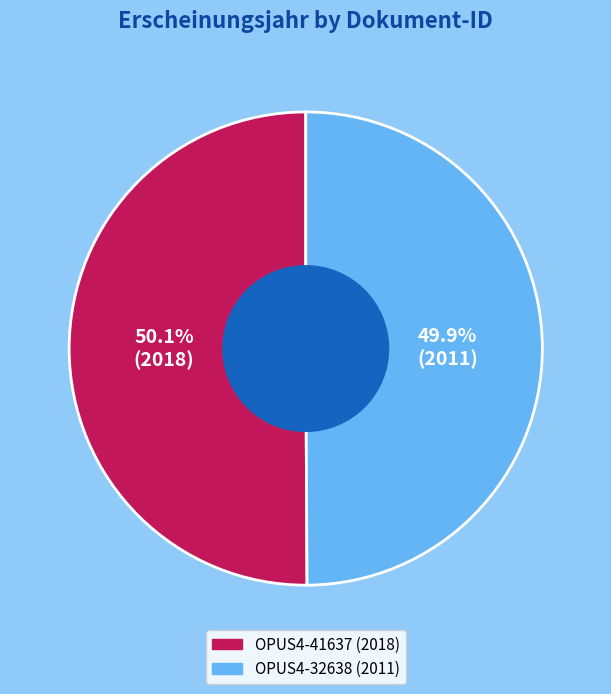

How many segments does this pie chart have?

2